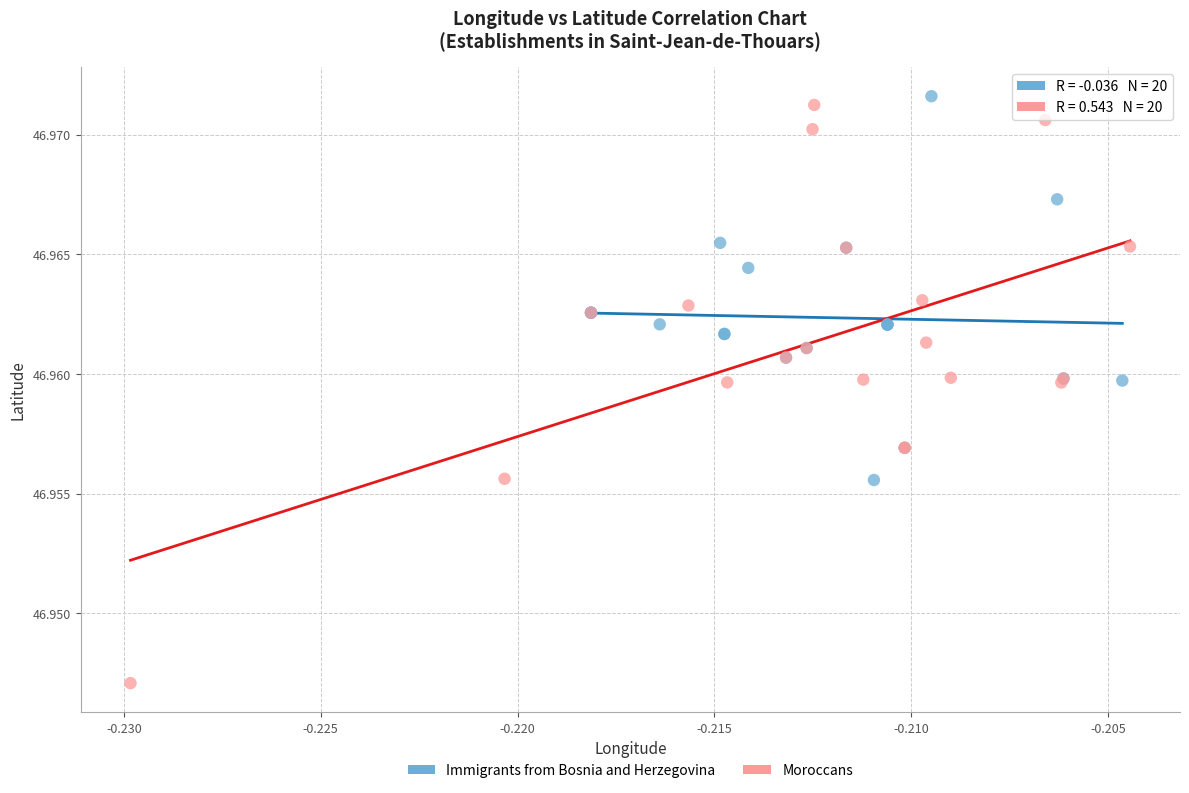

Which series has the largest Y range (max minus min)?

Moroccans